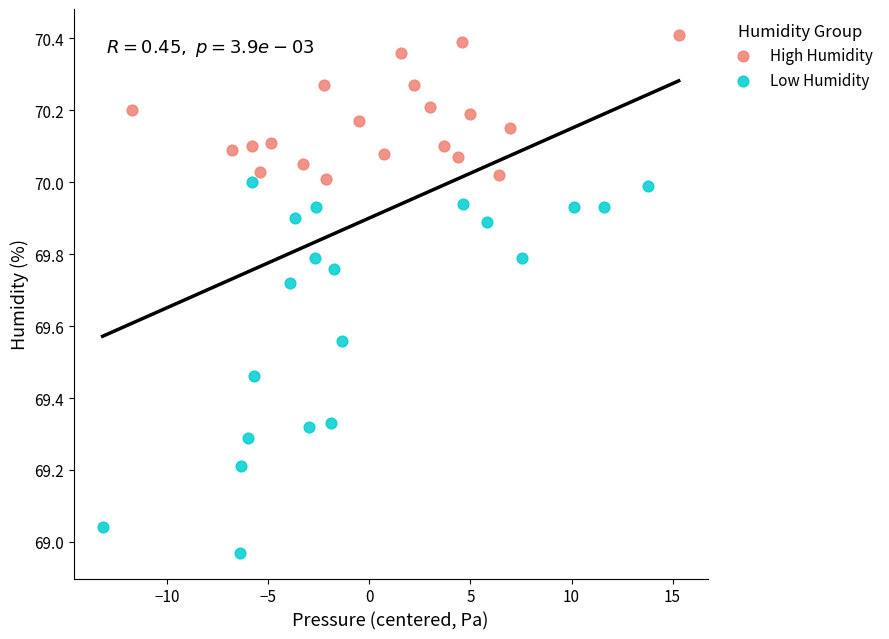

What are all the series names shown in the legend?

High Humidity, Low Humidity